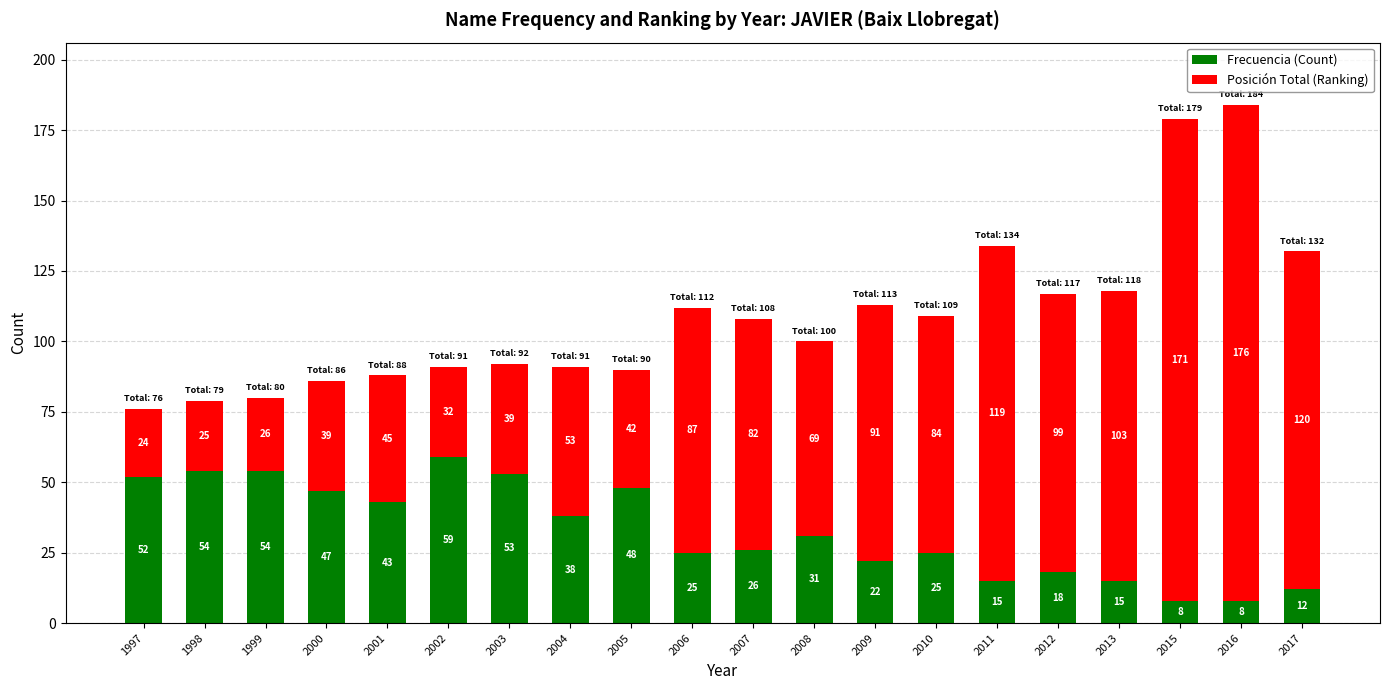

At which category is the sum across all series the highest?

2016